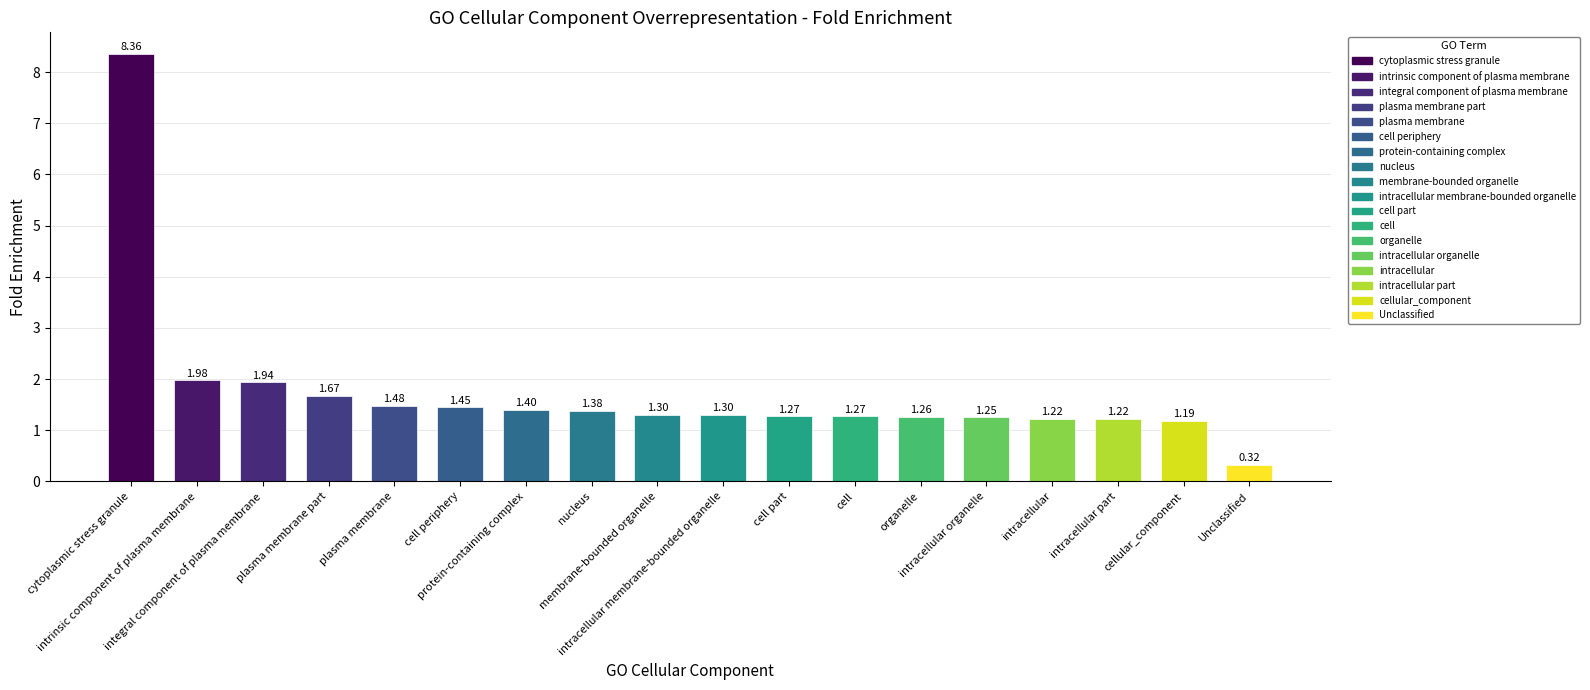

How many bars are there in total?

18